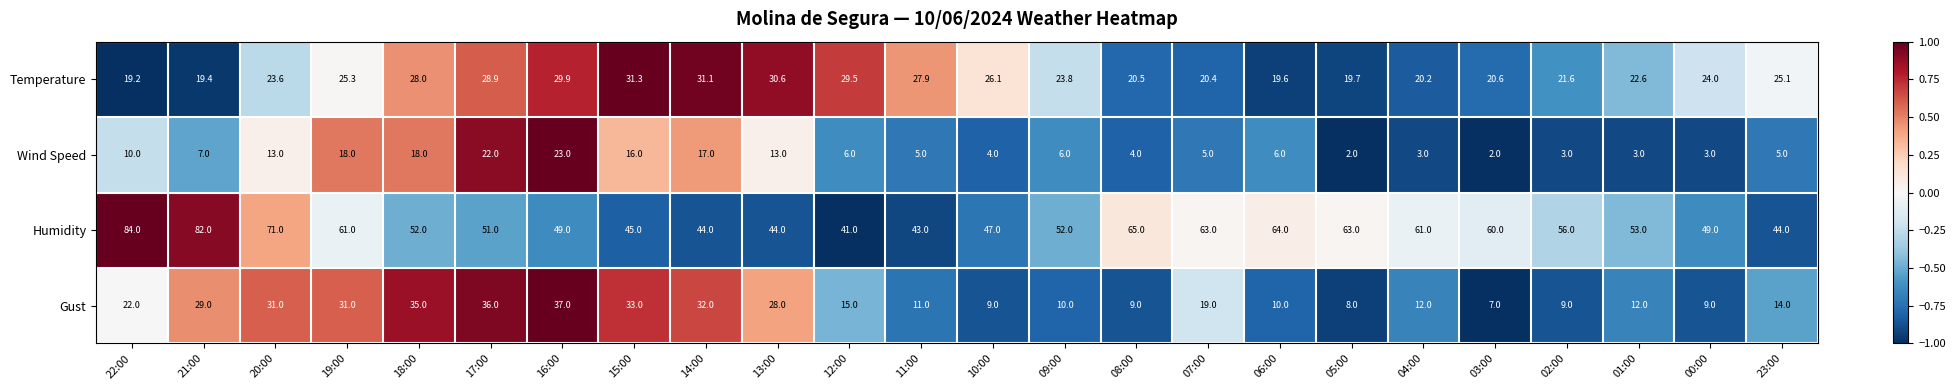

What is the difference between the maximum and second lowest values in the Wind Speed series?

21.0